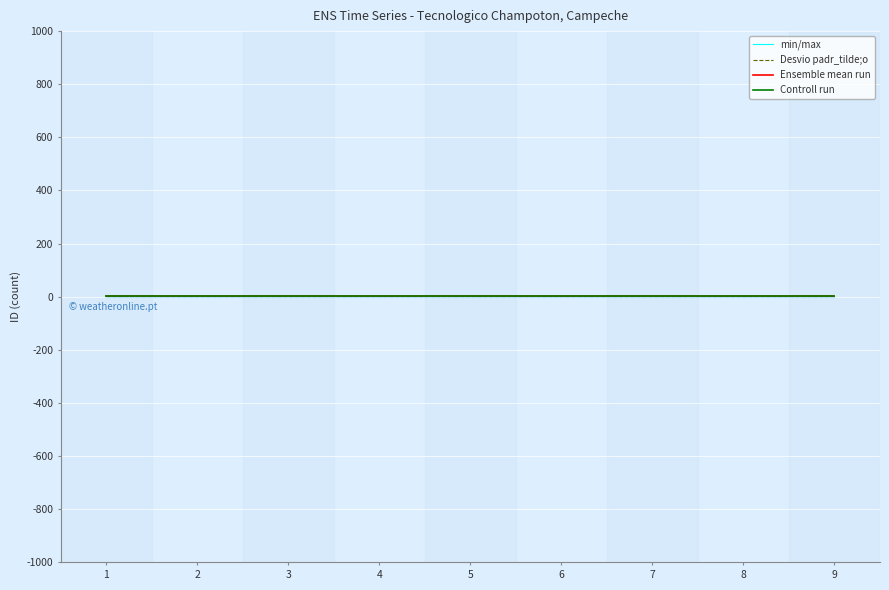

True or false: Controll run has a value of 1 at 7.

False